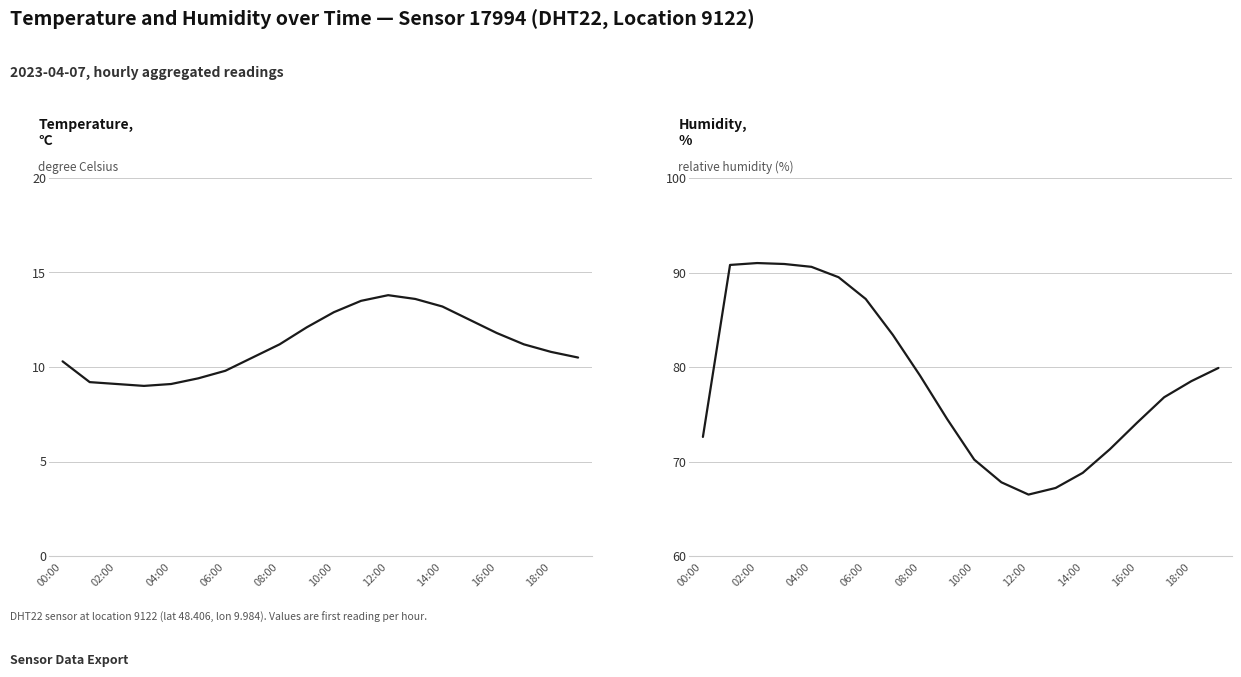

Between 04:00 and 08:00, which series saw the biggest shift?

humidity